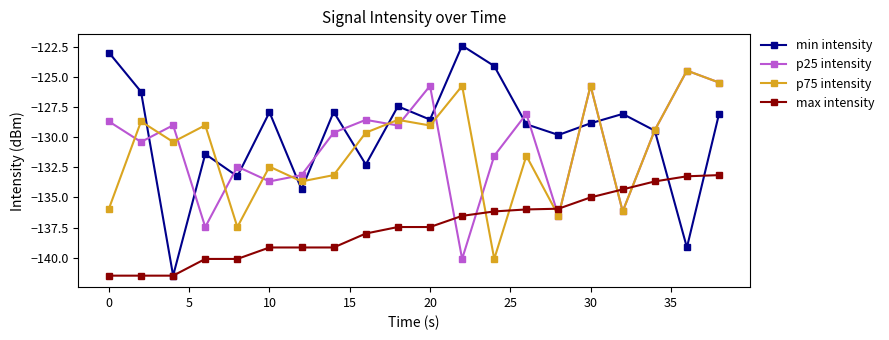

How many interior local peaks does the p75 intensity series have?

8